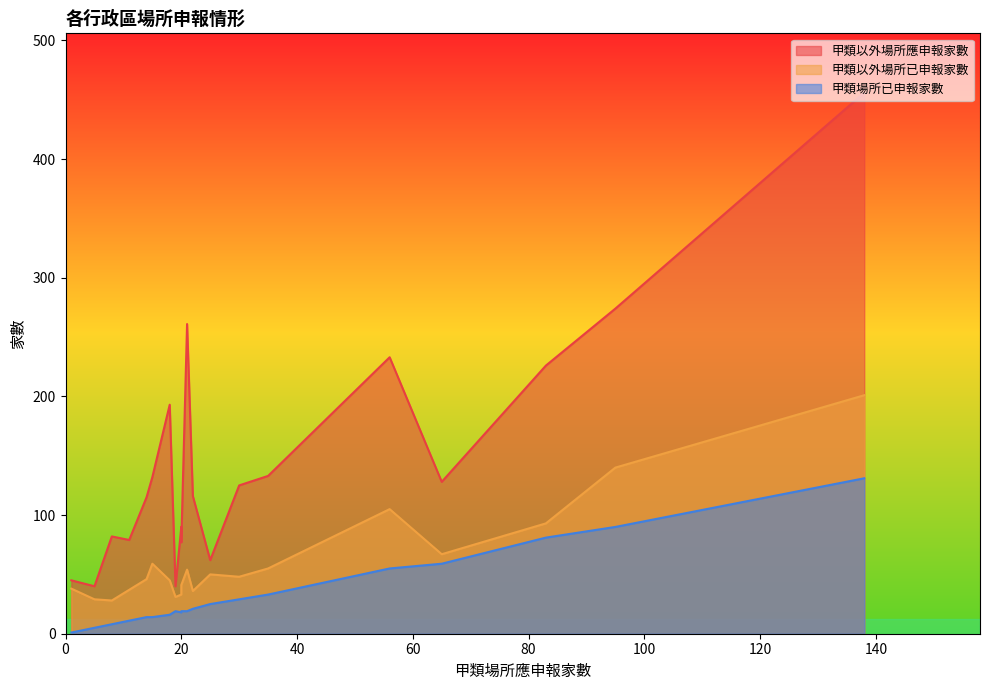

True or false: 甲類以外場所應申報家數 and 甲類以外場所已申報家數 intersect in this chart.

False